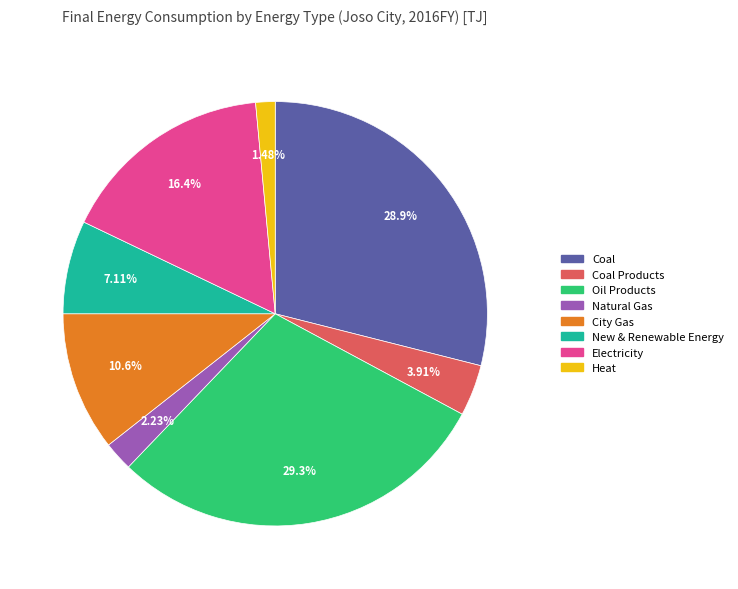

Is there any slice that represents more than half of the pie?

No